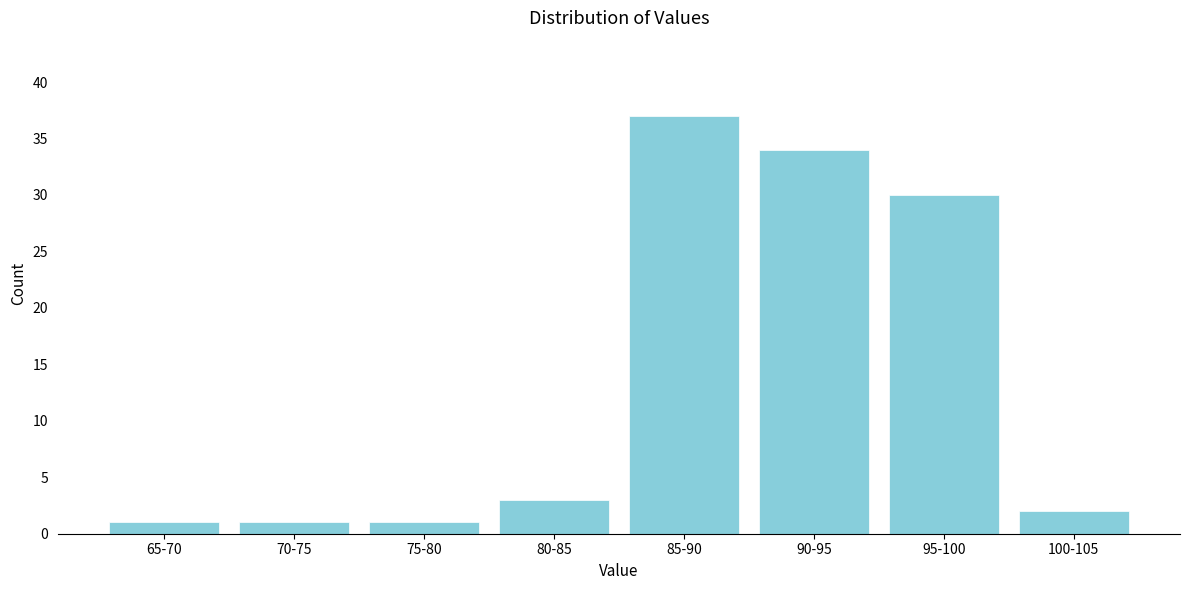

Reading right to left, extract all data points from this chart.

100-105=2	95-100=30	90-95=34	85-90=37	80-85=3	75-80=1	70-75=1	65-70=1